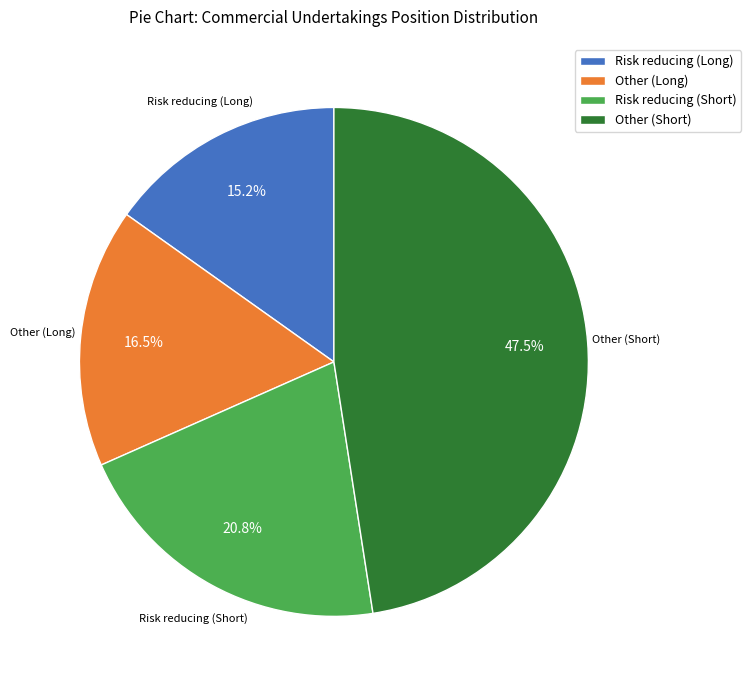

To the nearest percent, what is the combined percentage of Other (Long) and Risk reducing (Short)?

37%